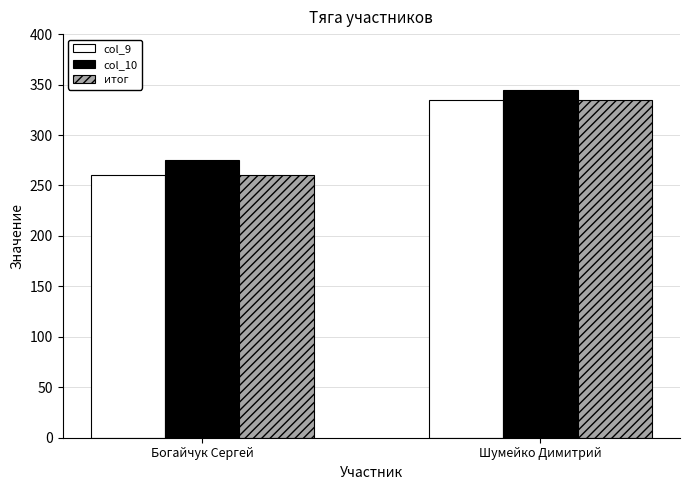

Rank the categories by col_9 value from highest to lowest.

Шумейко Димитрий, Богайчук Сергей